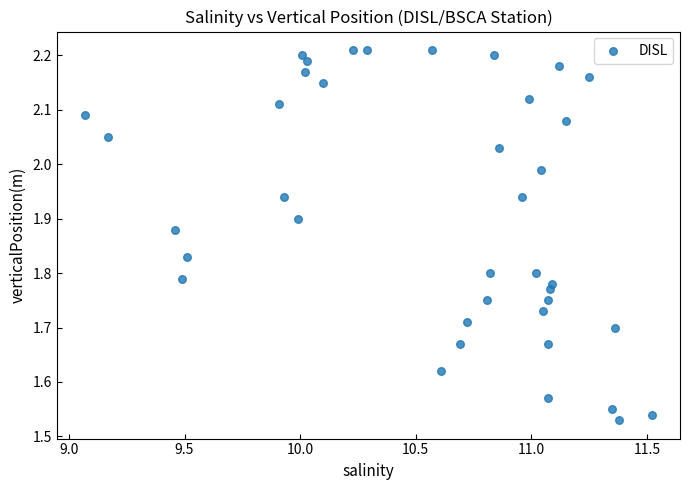

What is the range of X values (max minus min)?

2.4